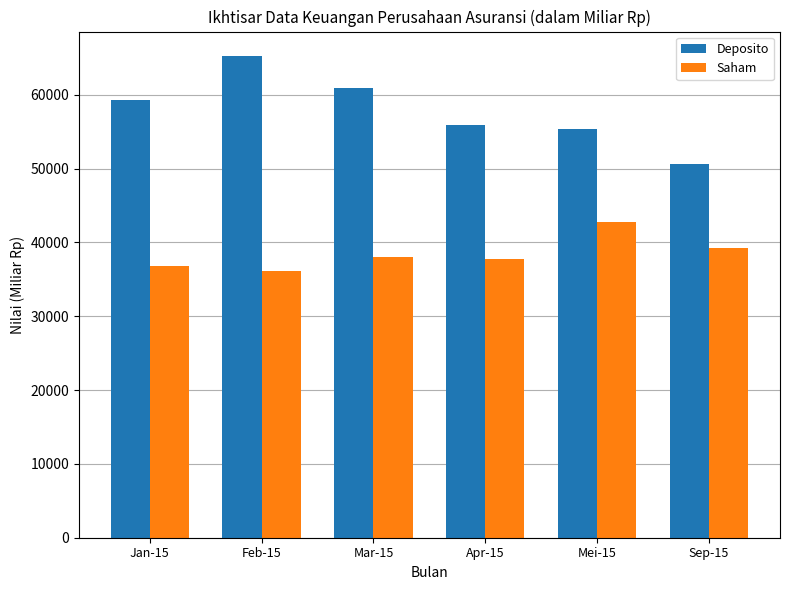

List the labels in order of Deposito value, smallest first.

Sep-15, Mei-15, Apr-15, Jan-15, Mar-15, Feb-15